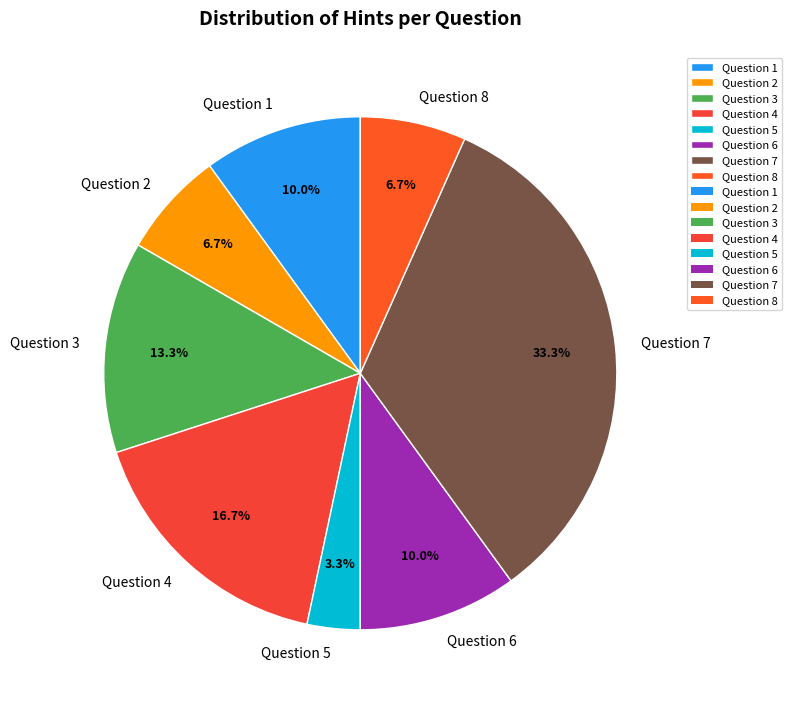

True or false: Question 3 accounts for 23% of the total.

False